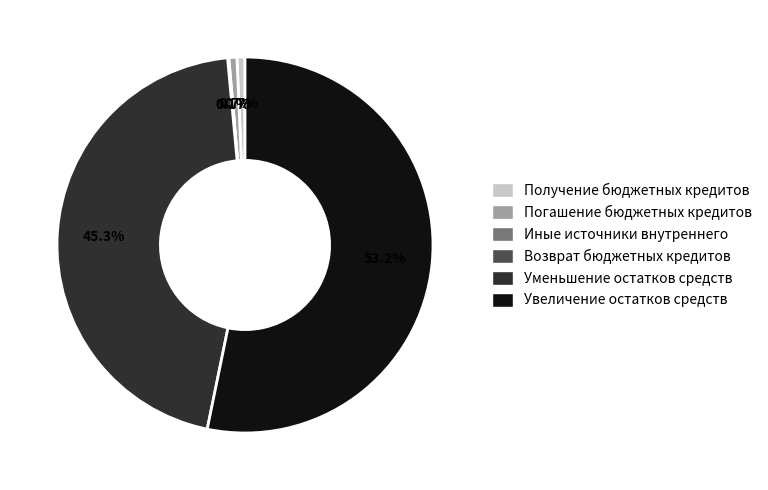

Does Получение бюджетных кредитов represent more than half of the total?

No